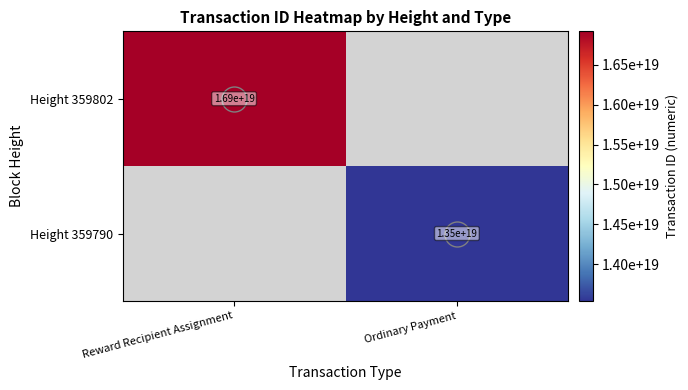

The Height 359802 series shows 22724628365264101376 at Reward Recipient Assignment. True or false?

False